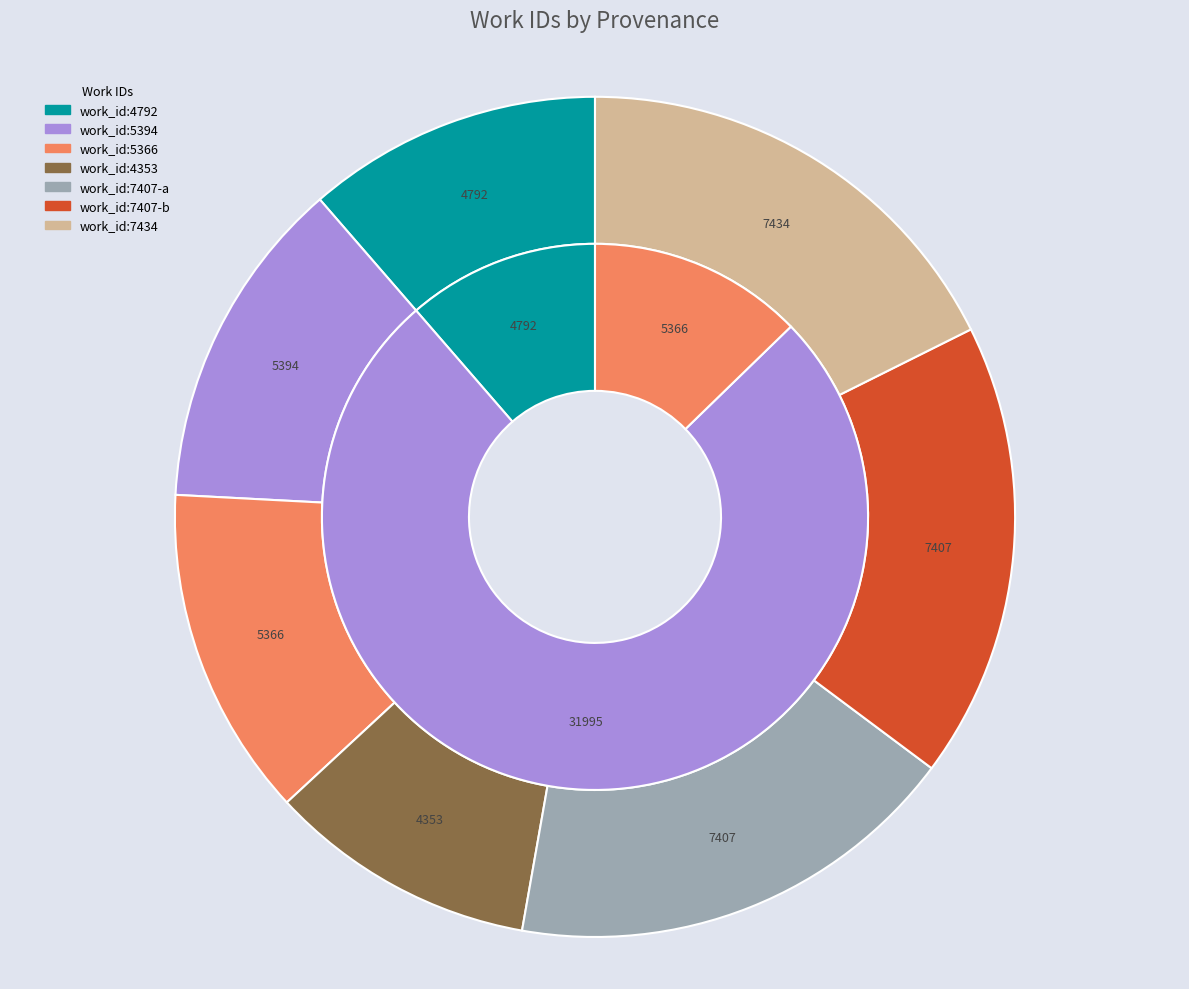

Which has a higher value, work_id:5366 or work_id:7434?

work_id:7434